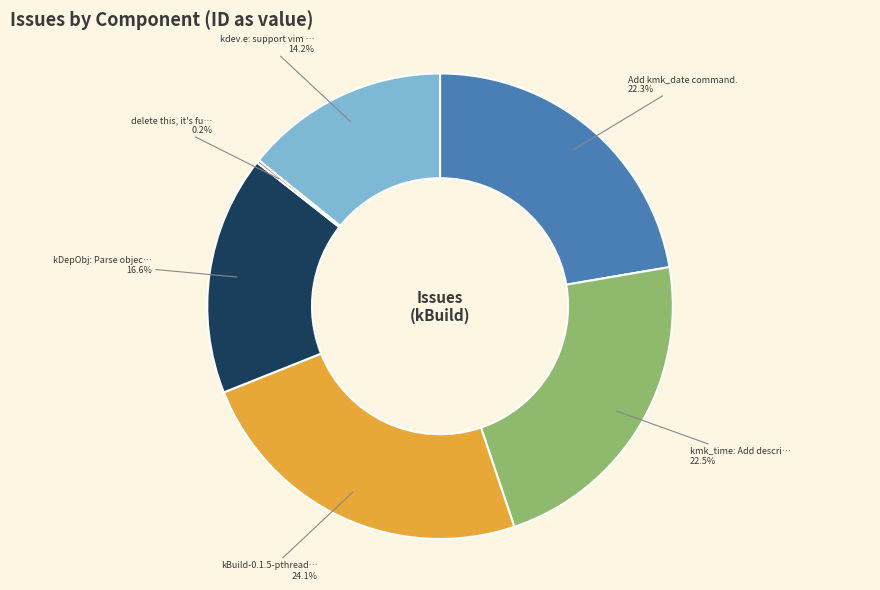

Does any single category account for the majority?

No